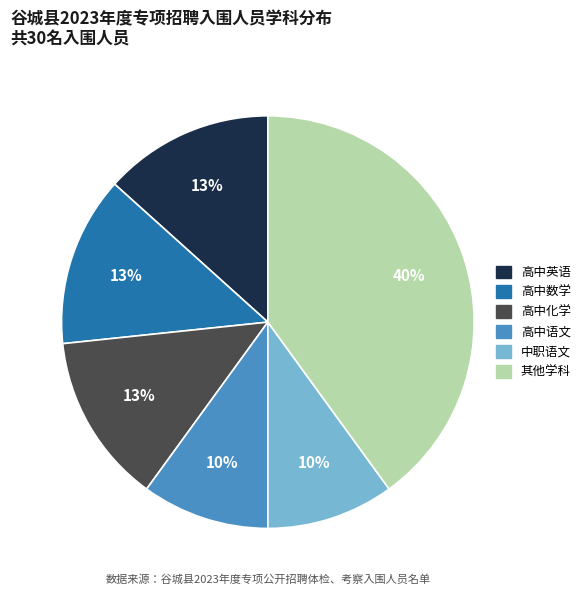

Is there any slice that represents more than half of the pie?

No